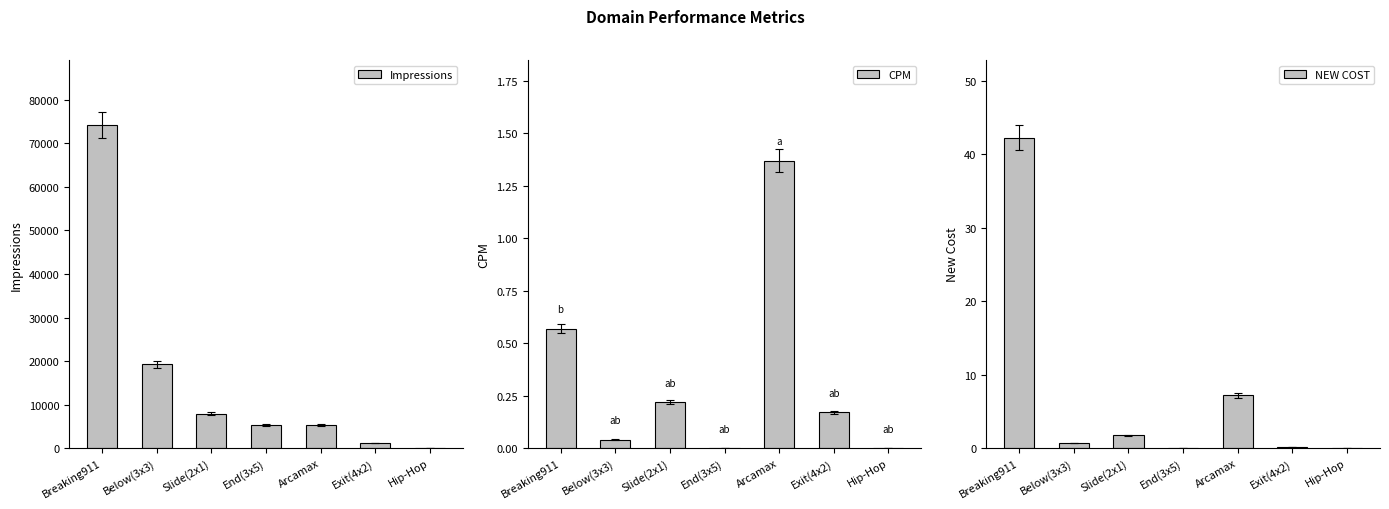

What is the difference between the second highest and minimum values in the NEW COST series?

7.2